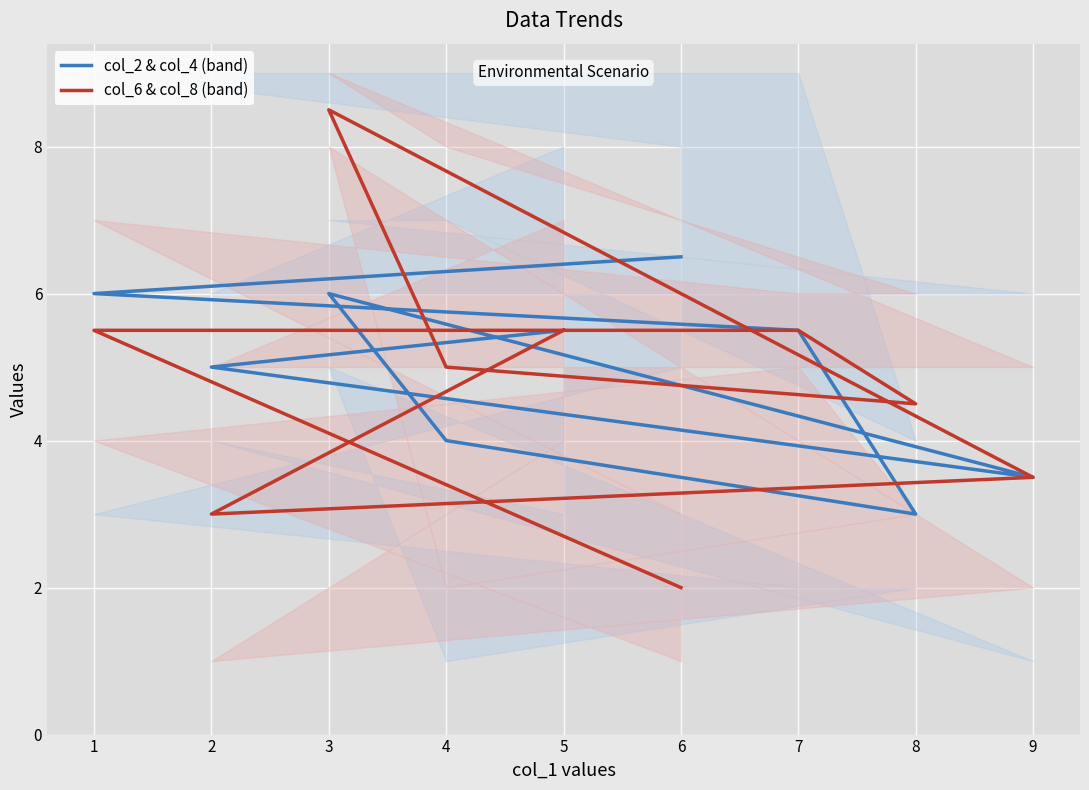

How many lines are shown in the chart?

2